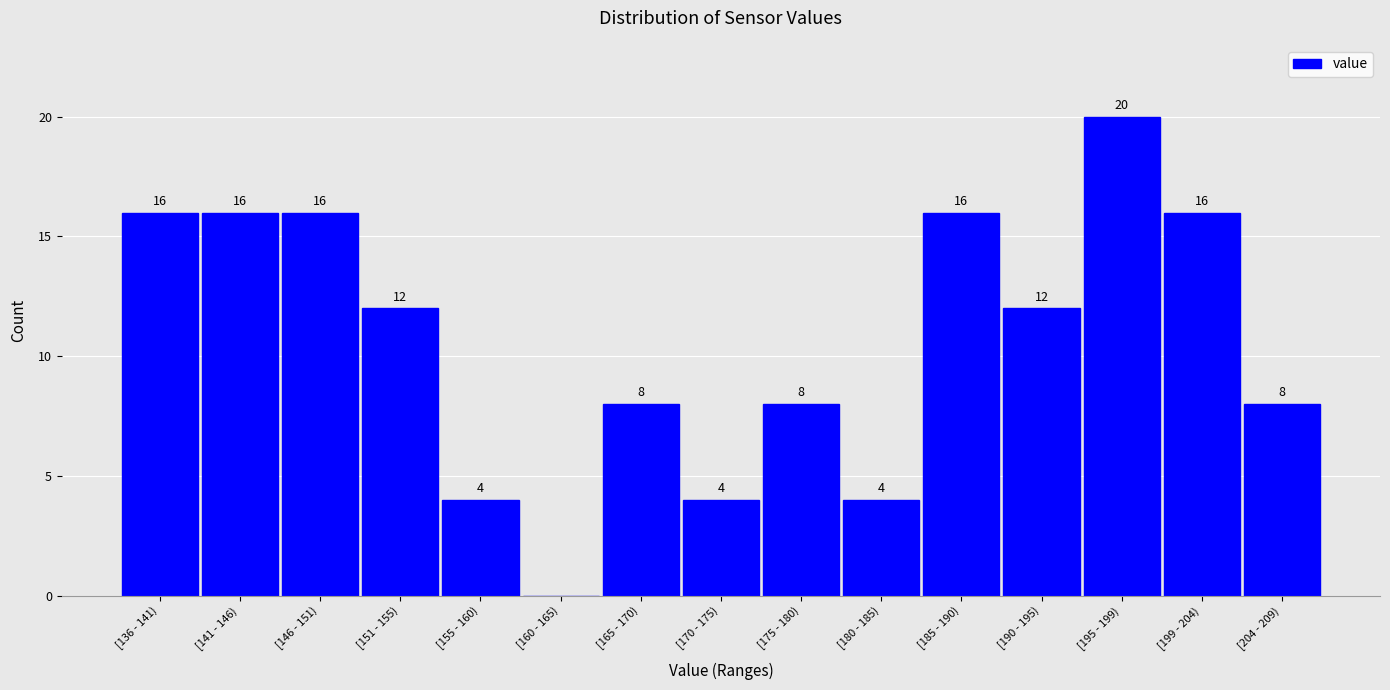

Reading left to right, extract all data points from this chart.

[136 - 141)=16	[141 - 146)=16	[146 - 151)=16	[151 - 155)=12	[155 - 160)=4	[160 - 165)=0	[165 - 170)=8	[170 - 175)=4	[175 - 180)=8	[180 - 185)=4	[185 - 190)=16	[190 - 195)=12	[195 - 199)=20	[199 - 204)=16	[204 - 209)=8